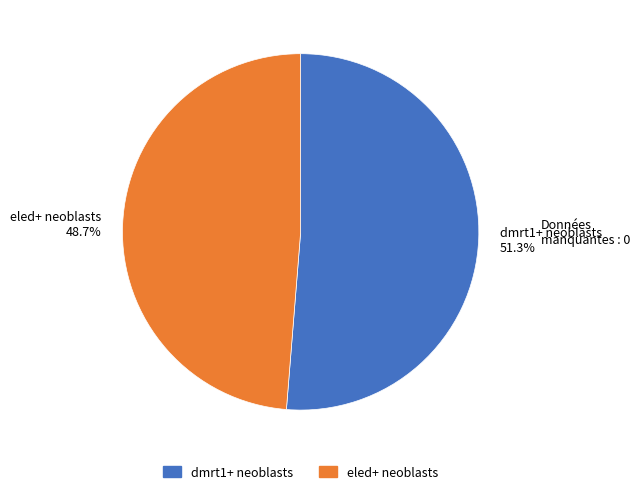

The eled+ neoblasts slice represents 49% of the pie. True or false?

True